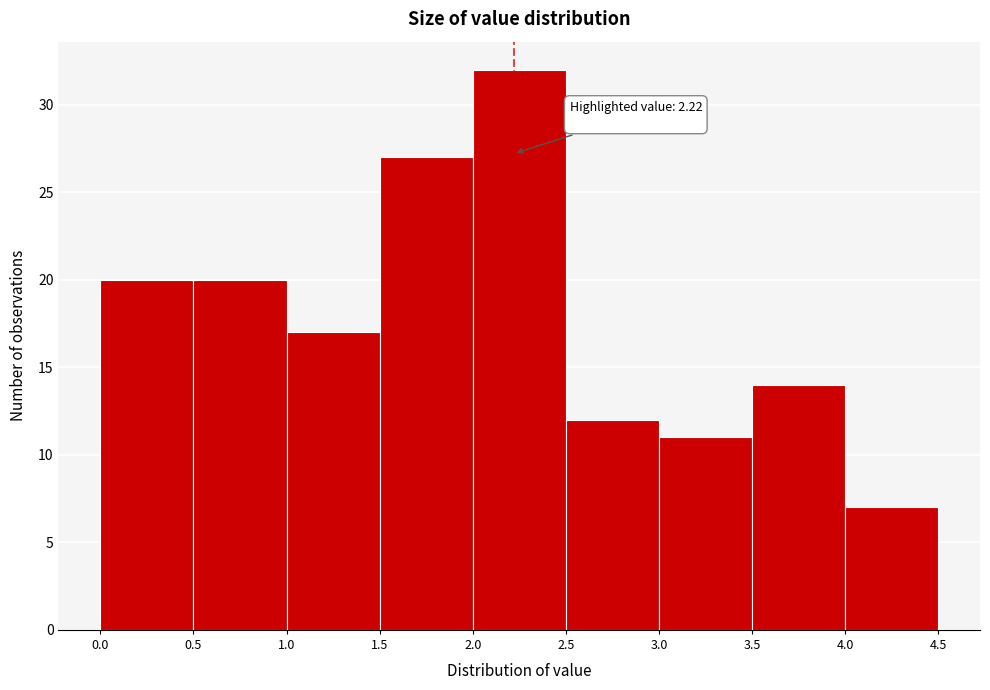

Over which range of the x-axis is the bar tallest?

2.0 to 2.5